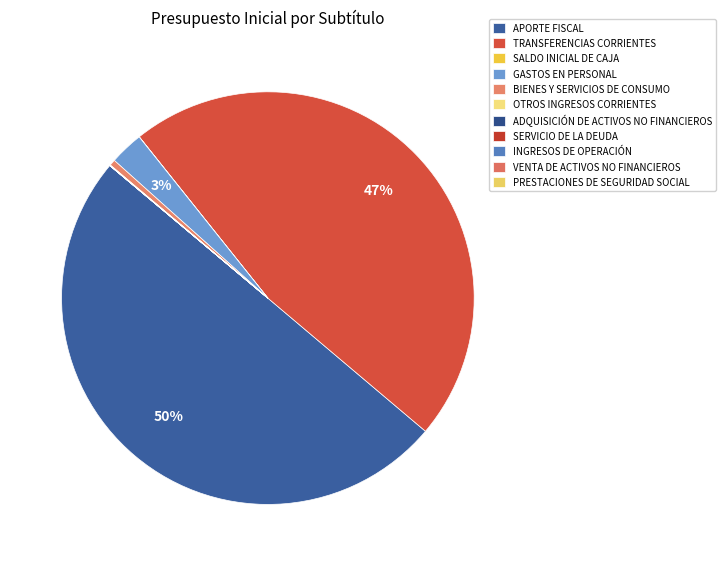

What is the largest slice in the pie chart?

APORTE FISCAL